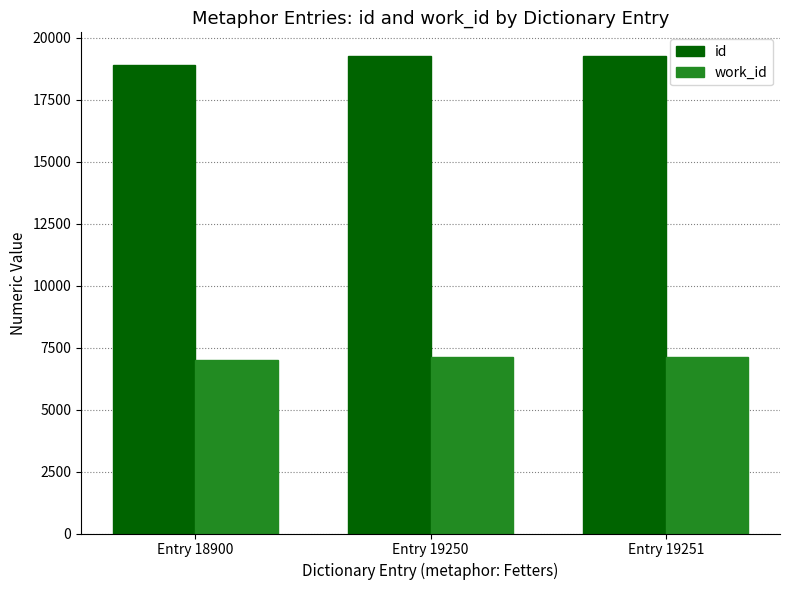

How many data points in id are less than 19250?

1